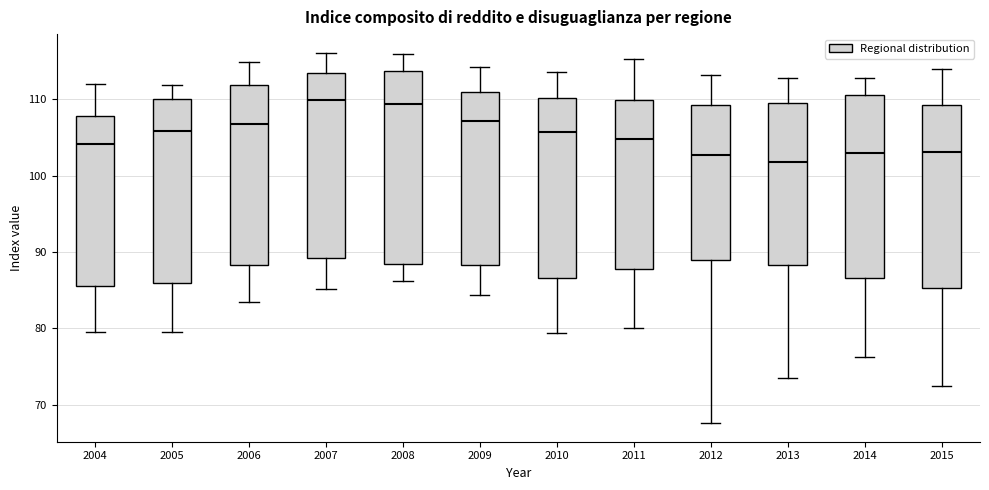

Comparing the boxes themselves (not the whiskers), which one is the tallest?

2008